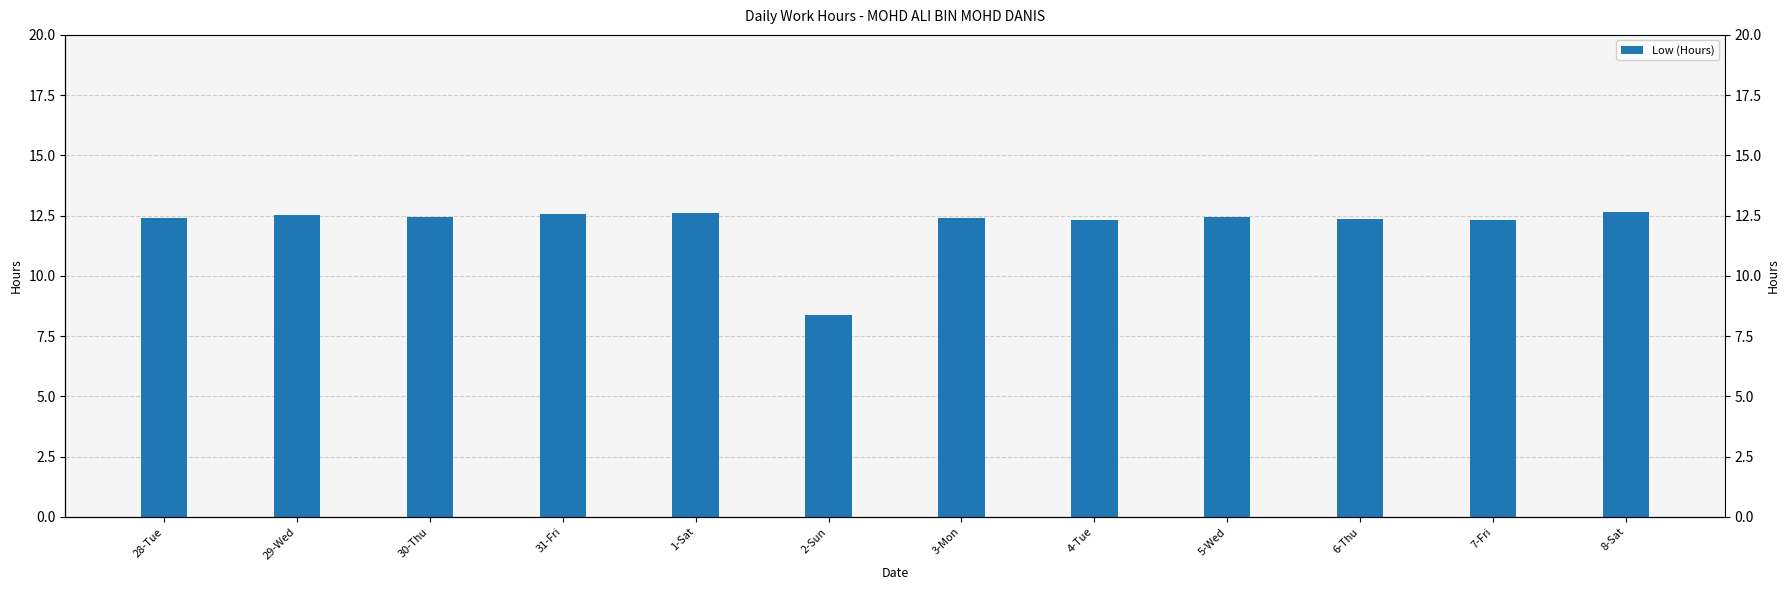

How many data points does each series have?

12